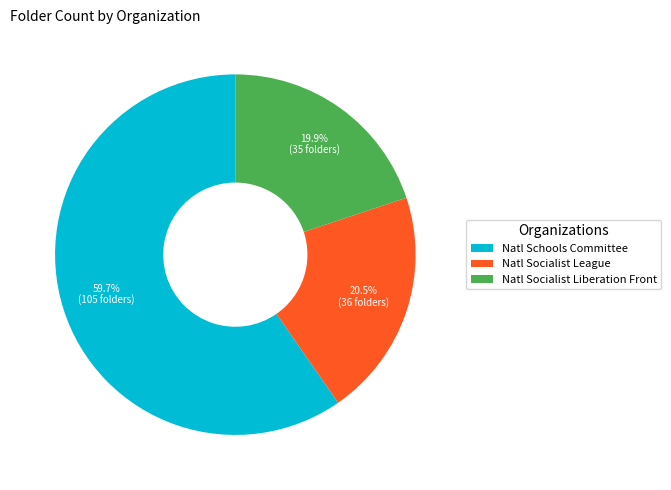

Between Natl Socialist Liberation Front and Natl Socialist League, which is larger?

Natl Socialist League